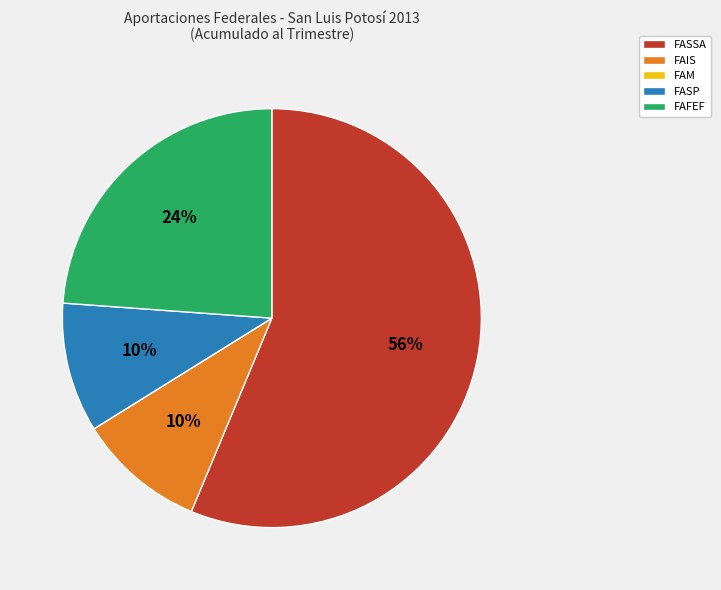

Is the sum of FAFEF and FASP greater than half?

No